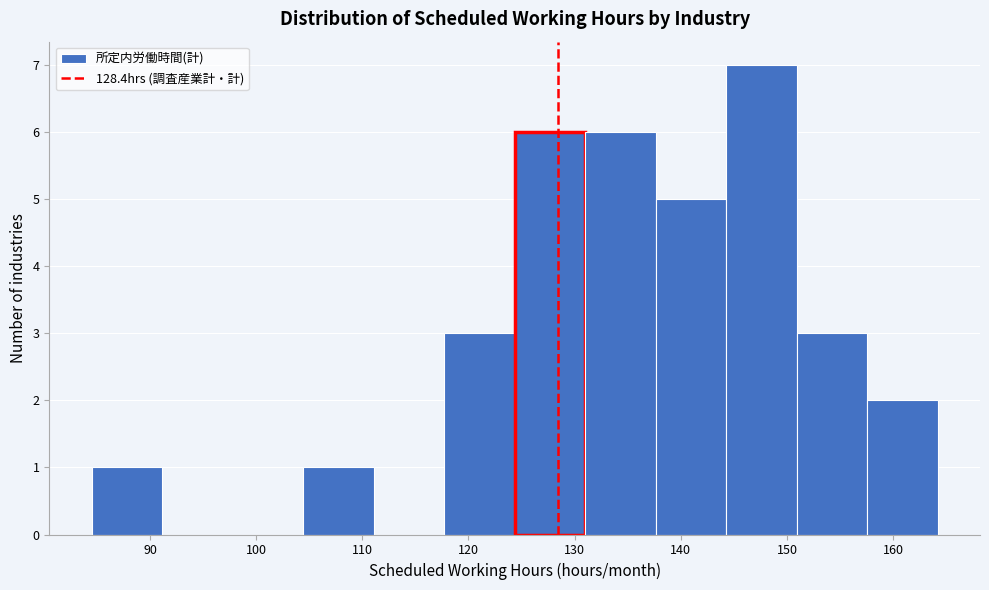

What is the height of the bar covering 158 to 164 on the x-axis? Neither the bar edges nor the heights are printed on the chart, so give them approximately, as read against the axes.

2